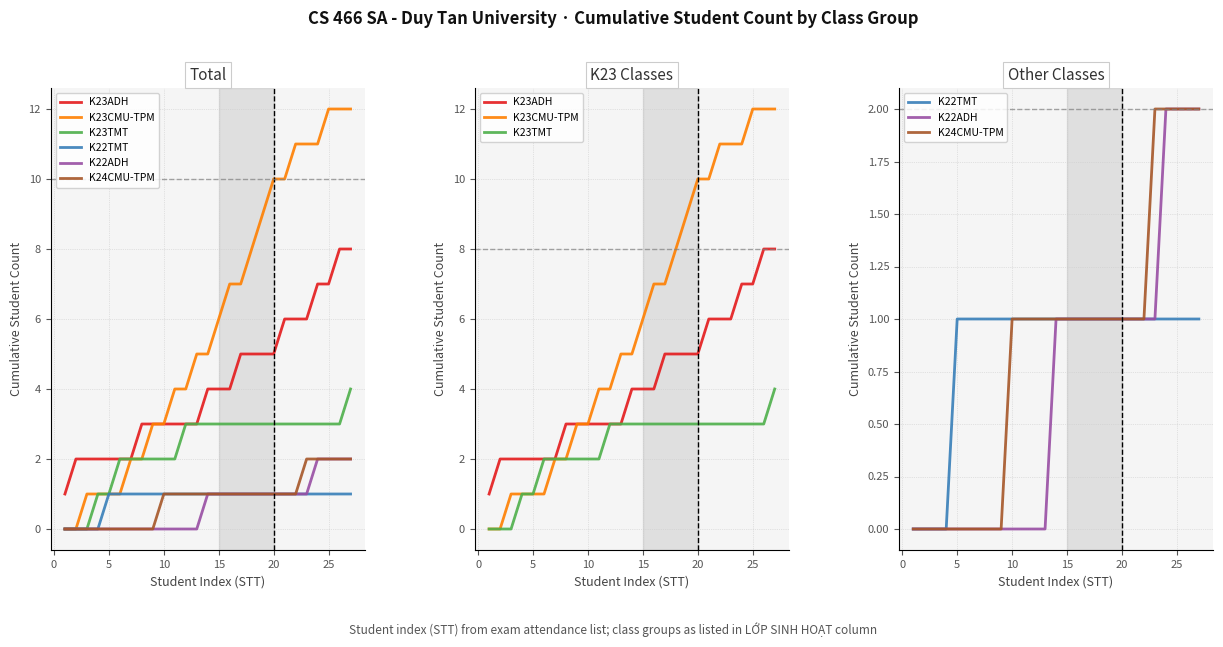

What are all the series names shown in the legend?

K23ADH, K23CMU-TPM, K23TMT, K22TMT, K22ADH, K24CMU-TPM